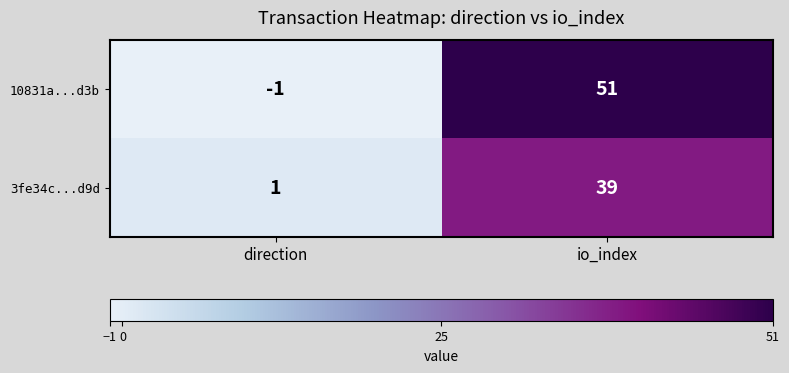

At how many categories does at least one series exceed 28?

1